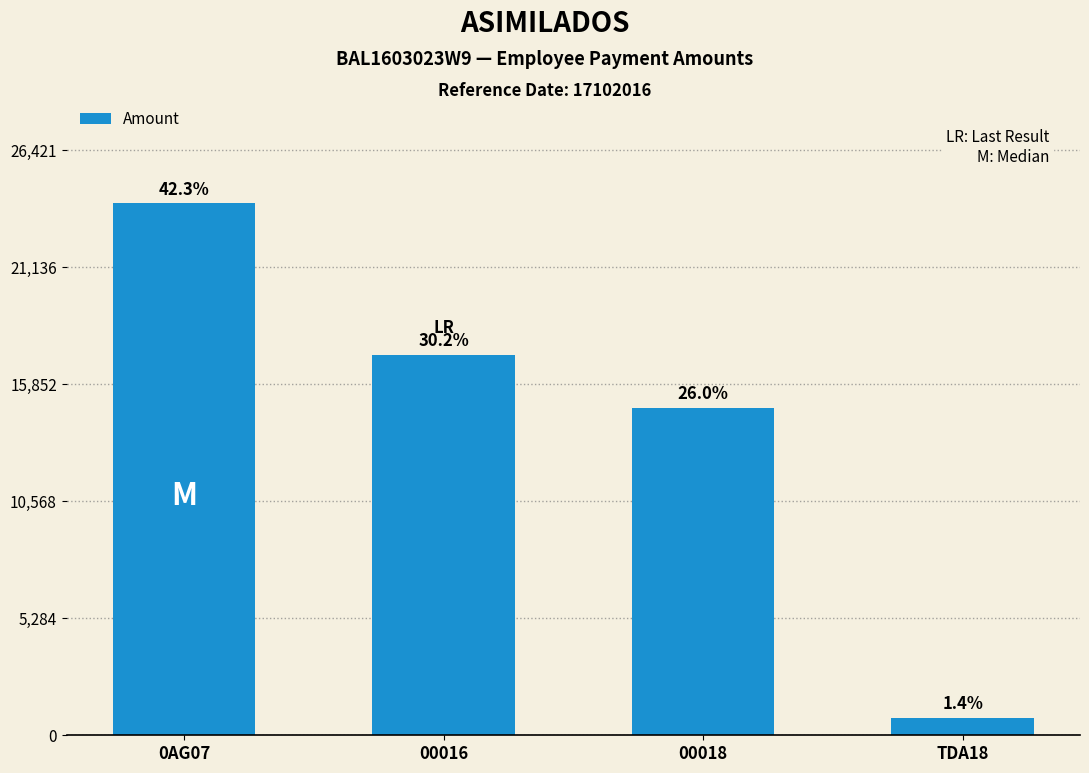

Are the bars grouped side by side (vs. stacked)?

No